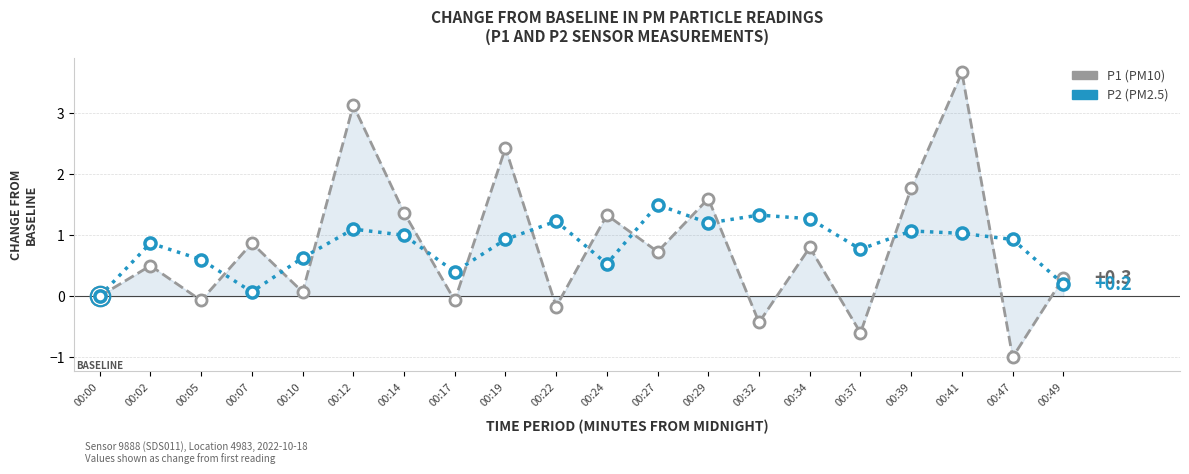

Reading left to right, what are all the values shown in this chart?

P1: 00:00=0.0	00:02=0.5	00:05=-0.1	00:07=0.9	00:10=0.1	00:12=3.1	00:14=1.4	00:17=-0.1	00:19=2.4	00:22=-0.2	00:24=1.3	00:27=0.7	00:29=1.6	00:32=-0.4	00:34=0.8	00:37=-0.6	00:39=1.8	00:41=3.7	00:47=-1.0	00:49=0.3
P2: 00:00=0.0	00:02=0.9	00:05=0.6	00:07=0.1	00:10=0.6	00:12=1.1	00:14=1.0	00:17=0.4	00:19=0.9	00:22=1.2	00:24=0.5	00:27=1.5	00:29=1.2	00:32=1.3	00:34=1.3	00:37=0.8	00:39=1.1	00:41=1.0	00:47=0.9	00:49=0.2